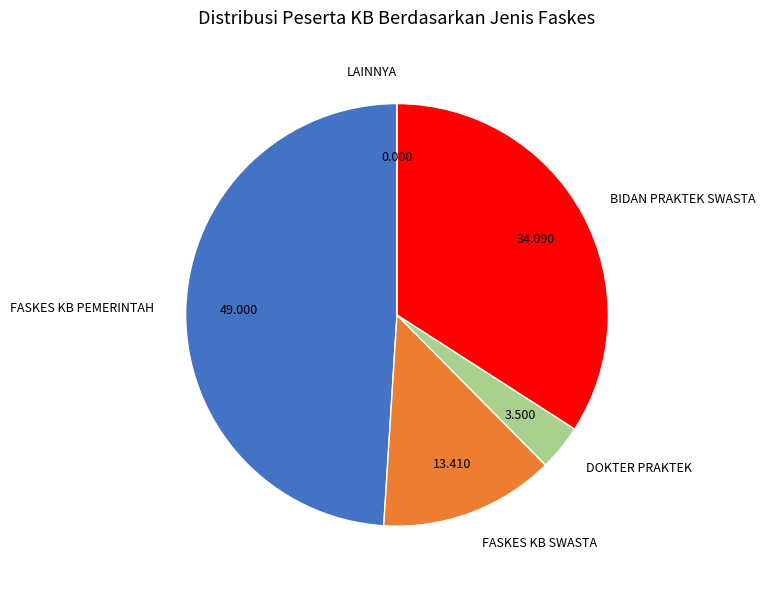

Is there any slice that represents more than half of the pie?

No